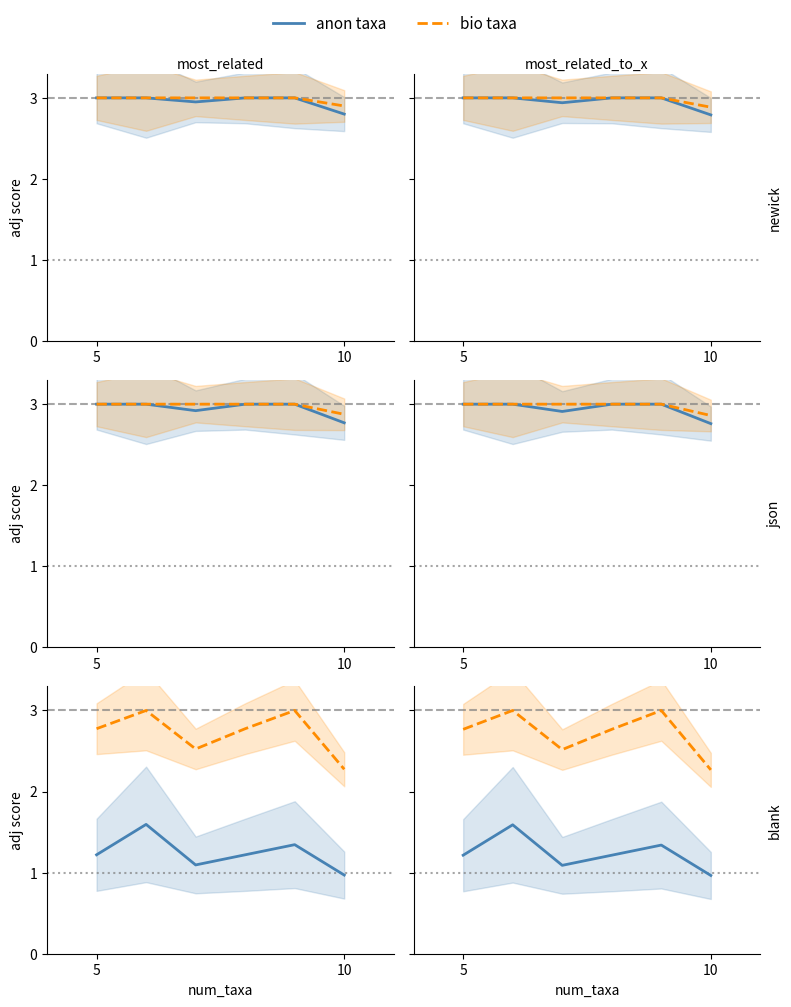

At how many categories does at least one series exceed 2?

6